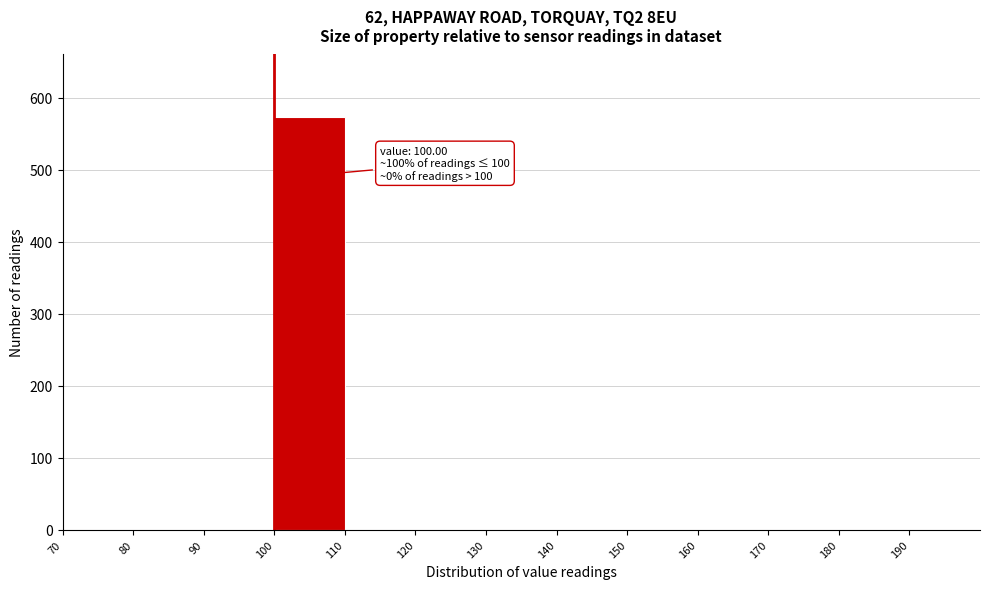

Over which range of the x-axis is the bar tallest?

100 to 110